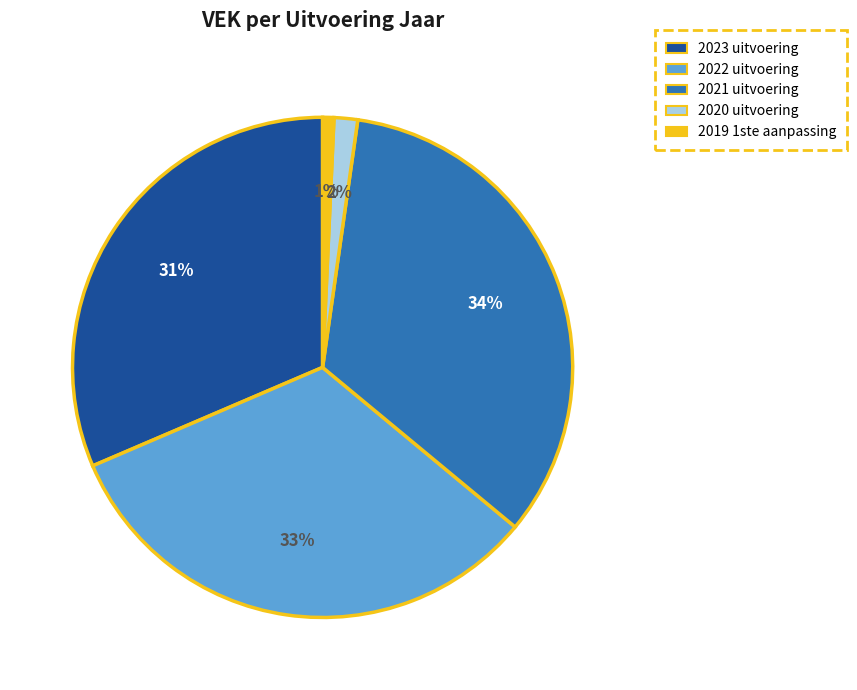

Is the sum of 2022 uitvoering and 2020 uitvoering greater than half?

No